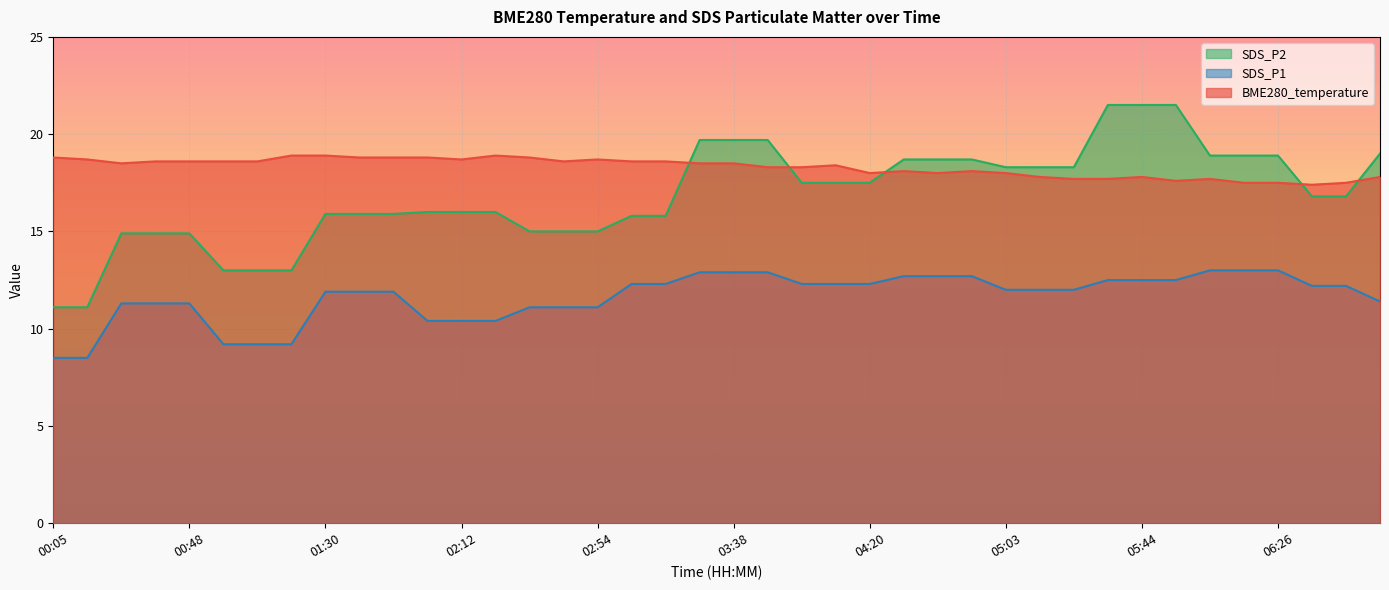

What position from the left is 00:05?

1